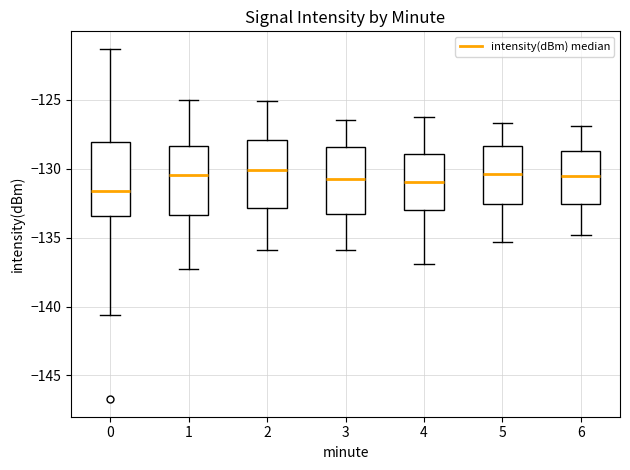

Which box's median line is the lowest?

0